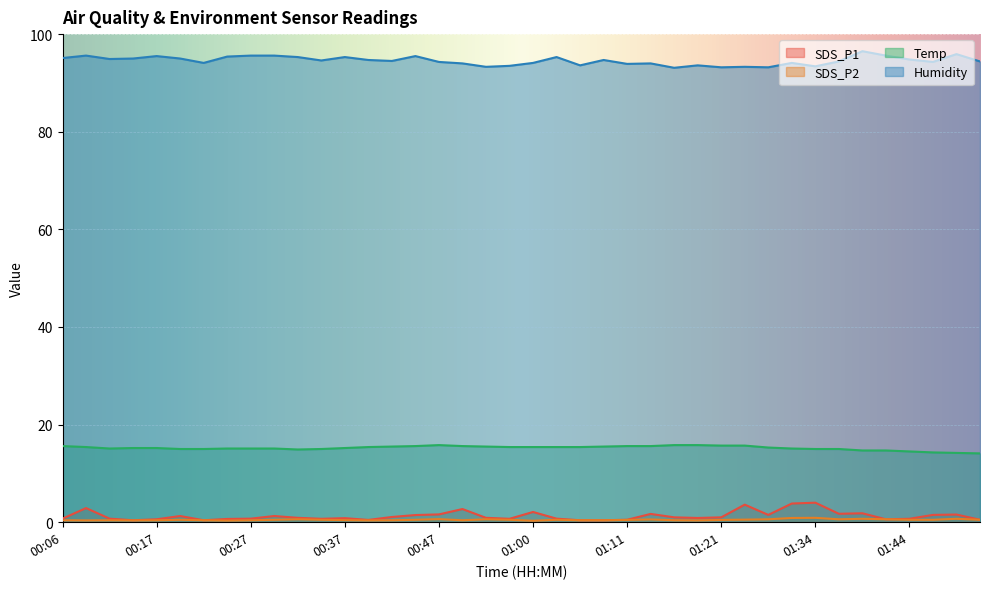

In Humidity, how many points are higher than both neighbors (excluding endpoints)?

12